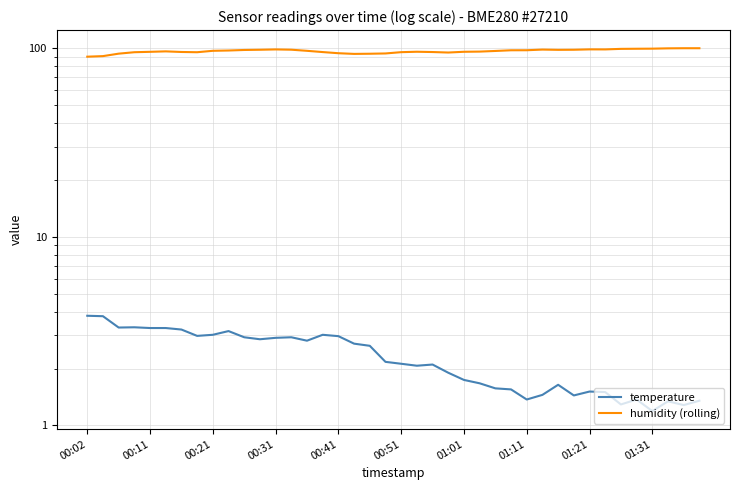

True or false: humidity (rolling) and temperature cross at least once.

False